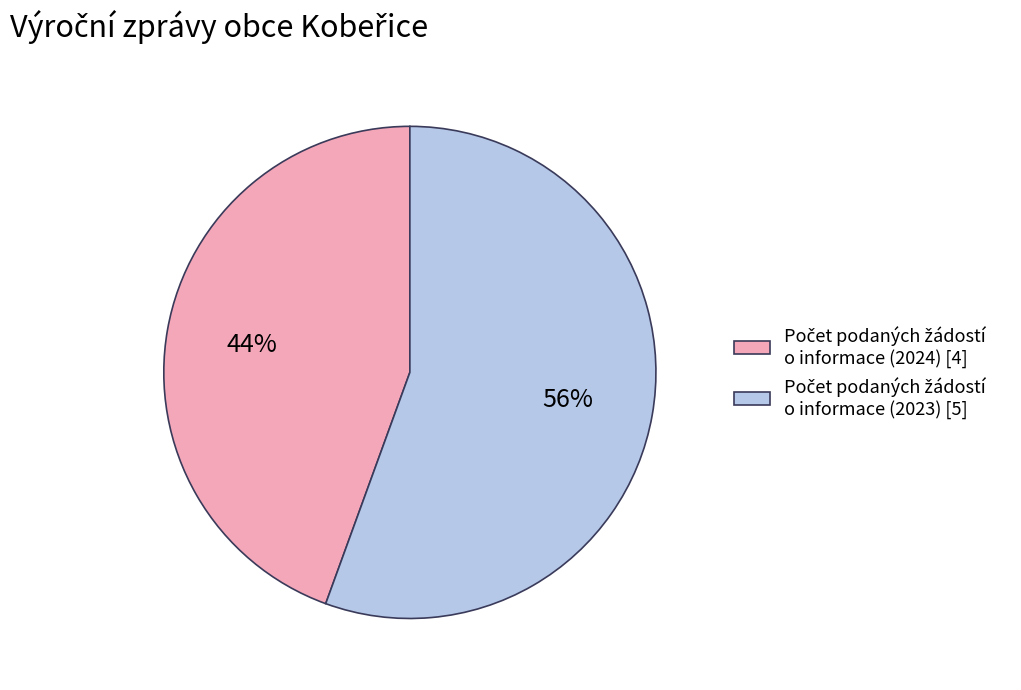

Does any single category account for the majority?

Yes